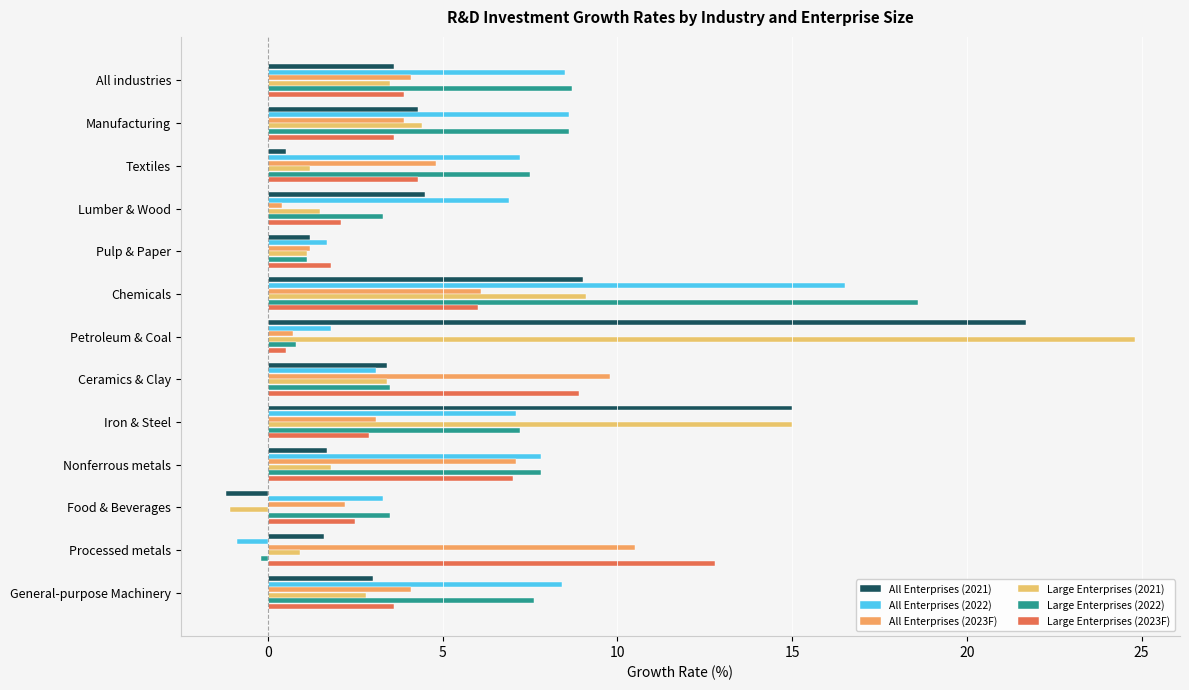

Which series has the largest range (max minus min)?

Large Enterprises (2021)